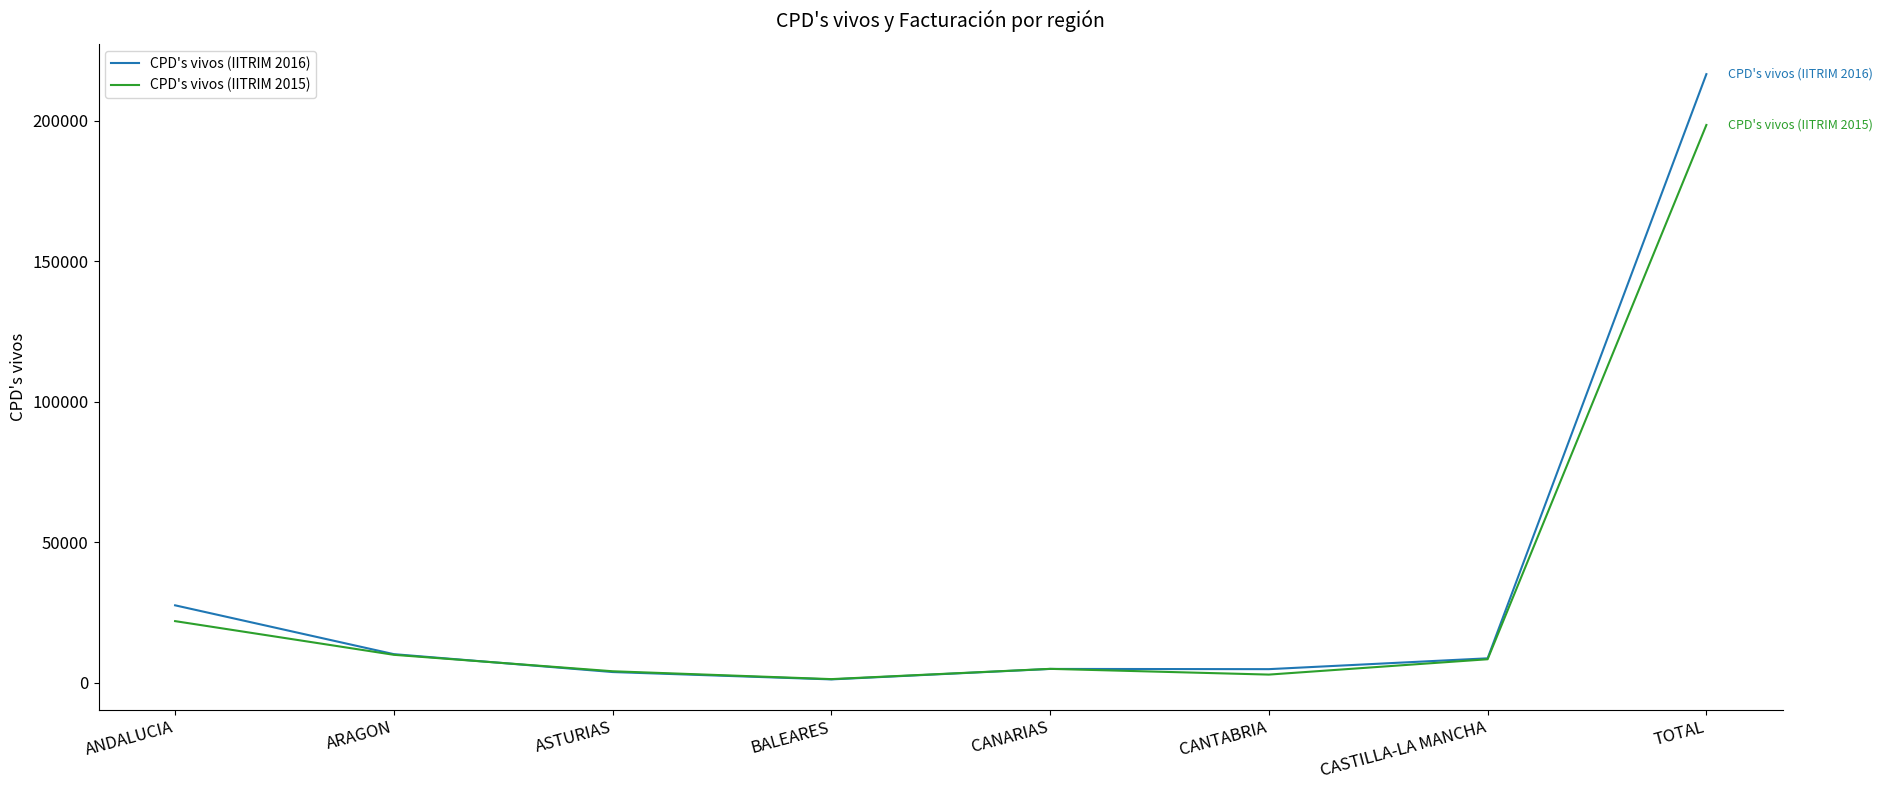

Between ANDALUCIA and CANARIAS, which series saw the biggest shift?

CPD's vivos (IITRIM 2016)